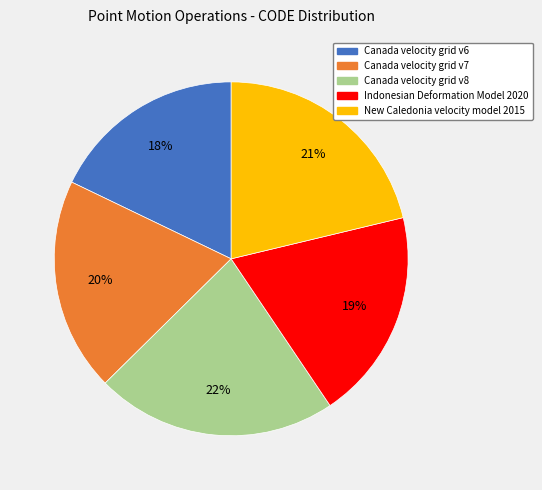

To the nearest percent, what is the difference between the New Caledonia velocity model 2015 and Canada velocity grid v8 slice percentages?

1%